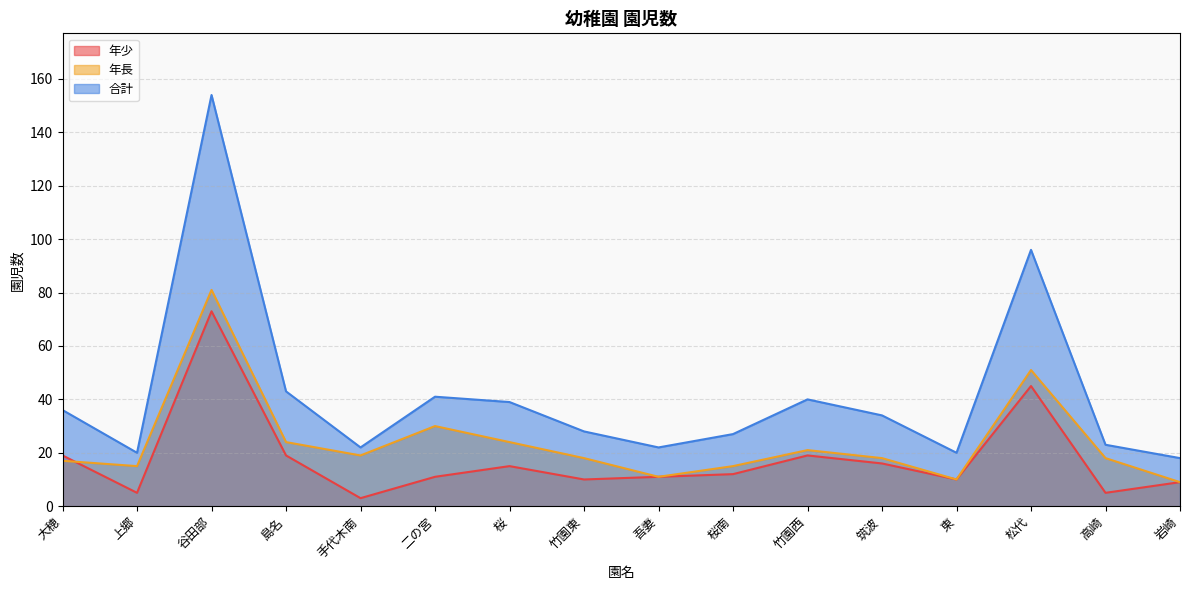

Reading left to right, list all the values displayed in this chart.

年少: 19	5	73	19	3	11	15	10	11	12	19	16	10	45	5	9
年長: 17	15	81	24	19	30	24	18	11	15	21	18	10	51	18	9
合計: 36	20	154	43	22	41	39	28	22	27	40	34	20	96	23	18